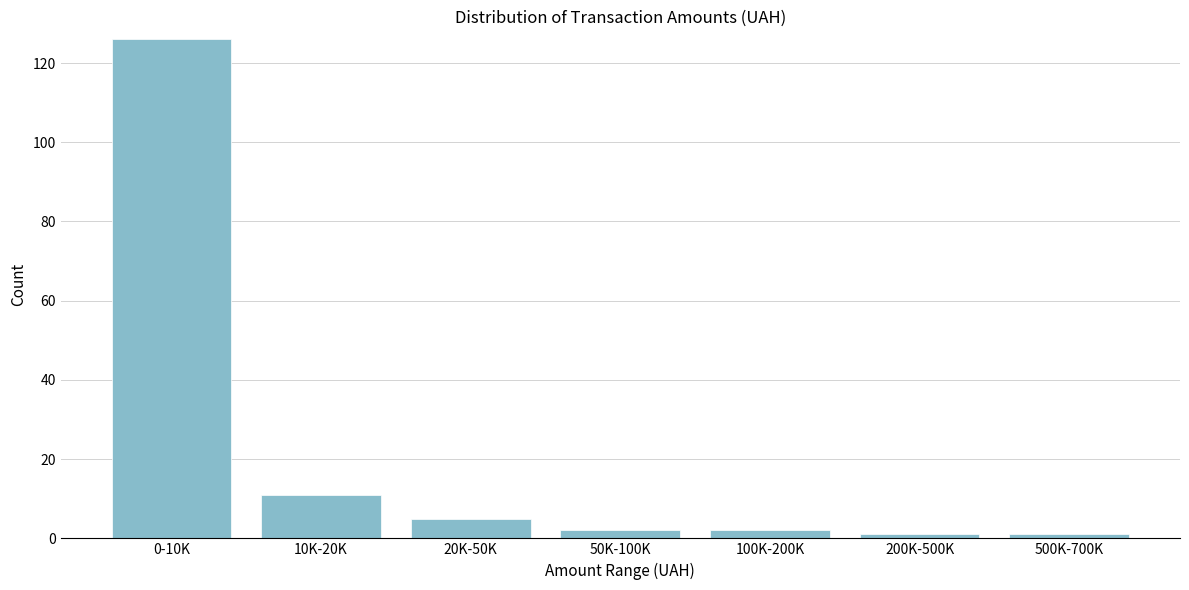

Reading left to right, extract all data points from this chart.

126	11	5	2	2	1	1